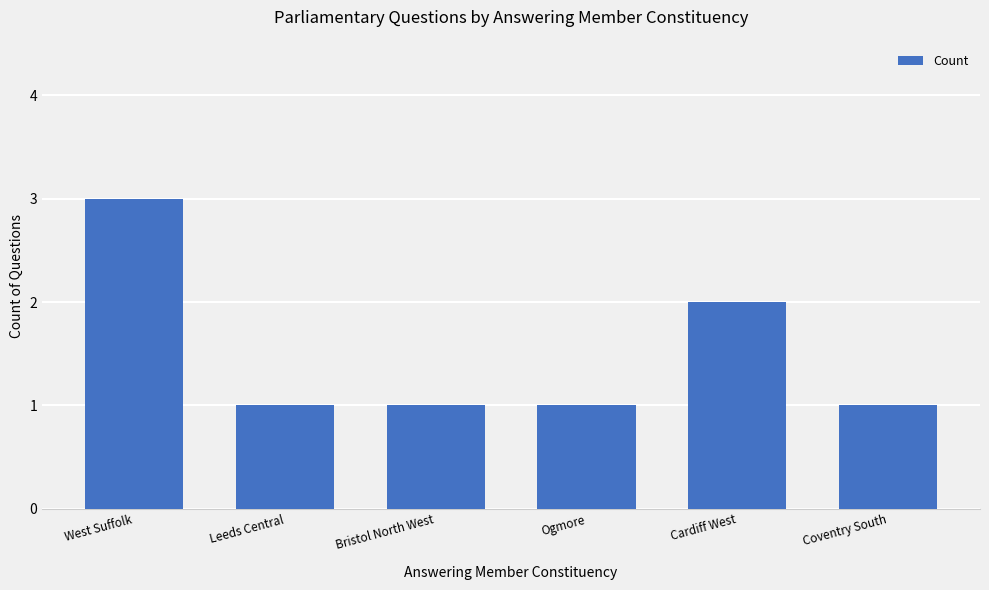

What is the difference between the maximum and minimum values?

2